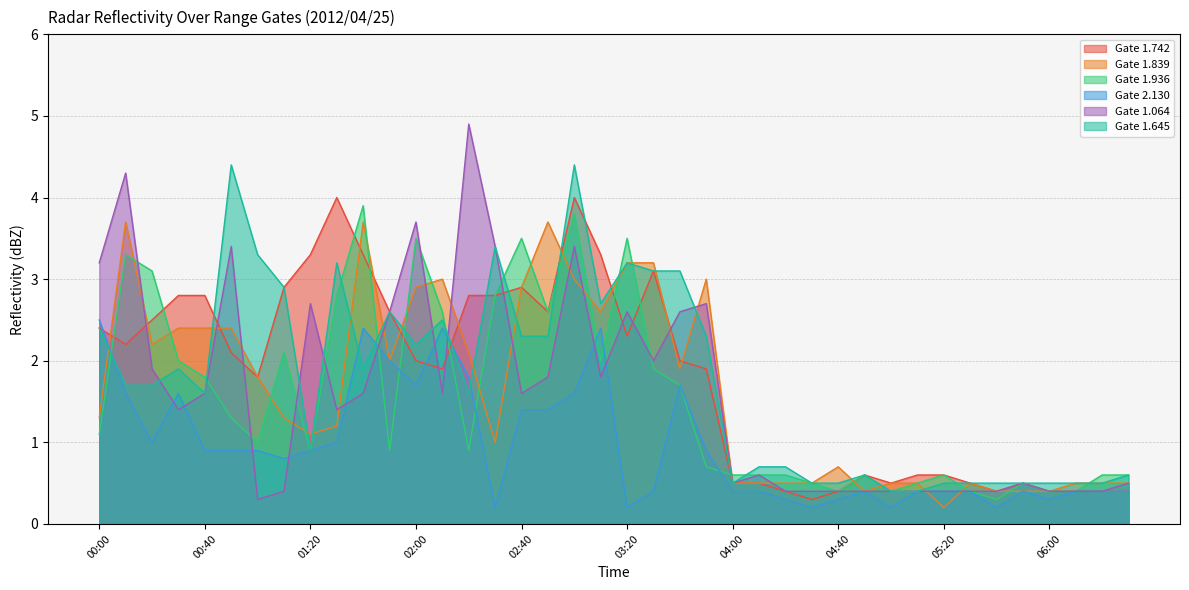

True or false: 1.064 has a value of 3.9 at 03:20.

False